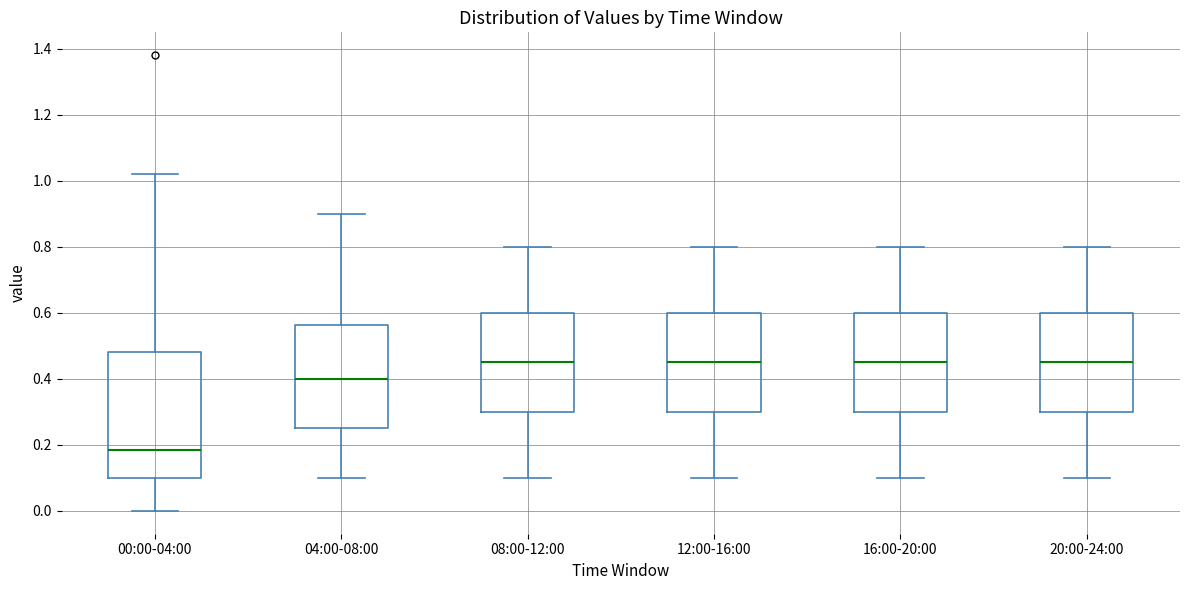

Where does the median line of the box for 00:00-04:00 sit on the y-axis? The values are not printed on the chart, so give them approximately, as read against the axis.

0.18